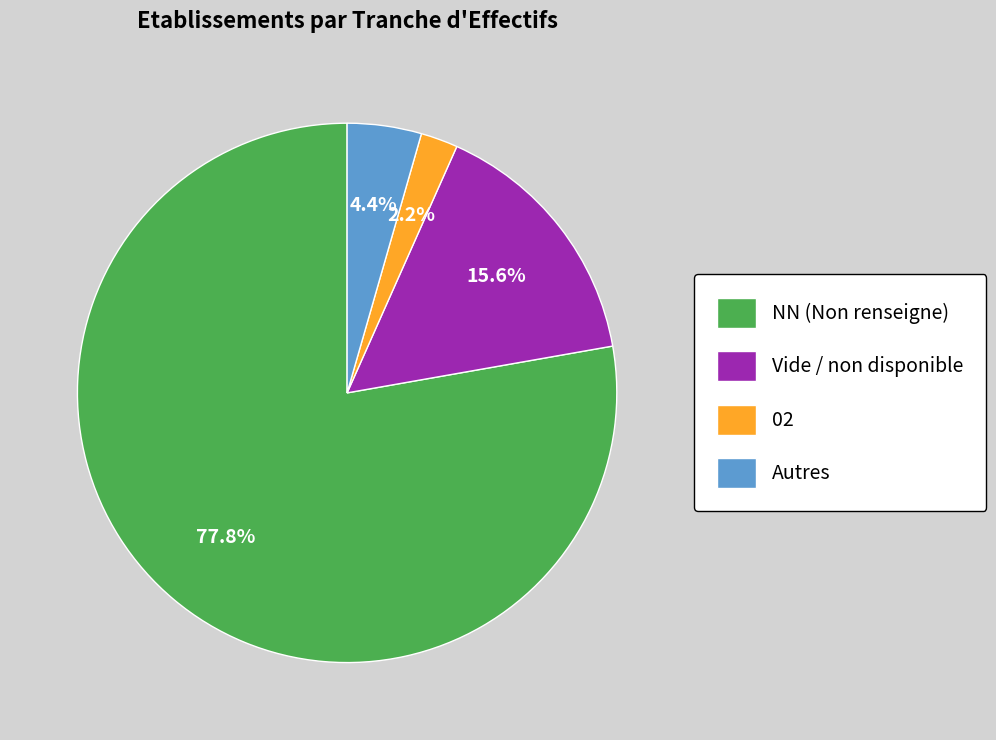

Do NN (Non renseigne) and Vide / non disponible together represent more than half of the pie?

Yes